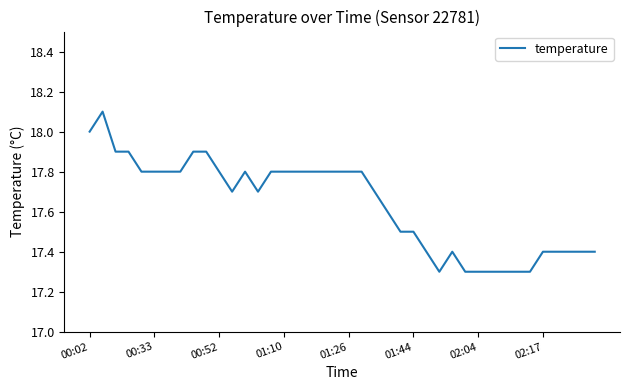

What is the difference between the maximum and minimum values?

0.8